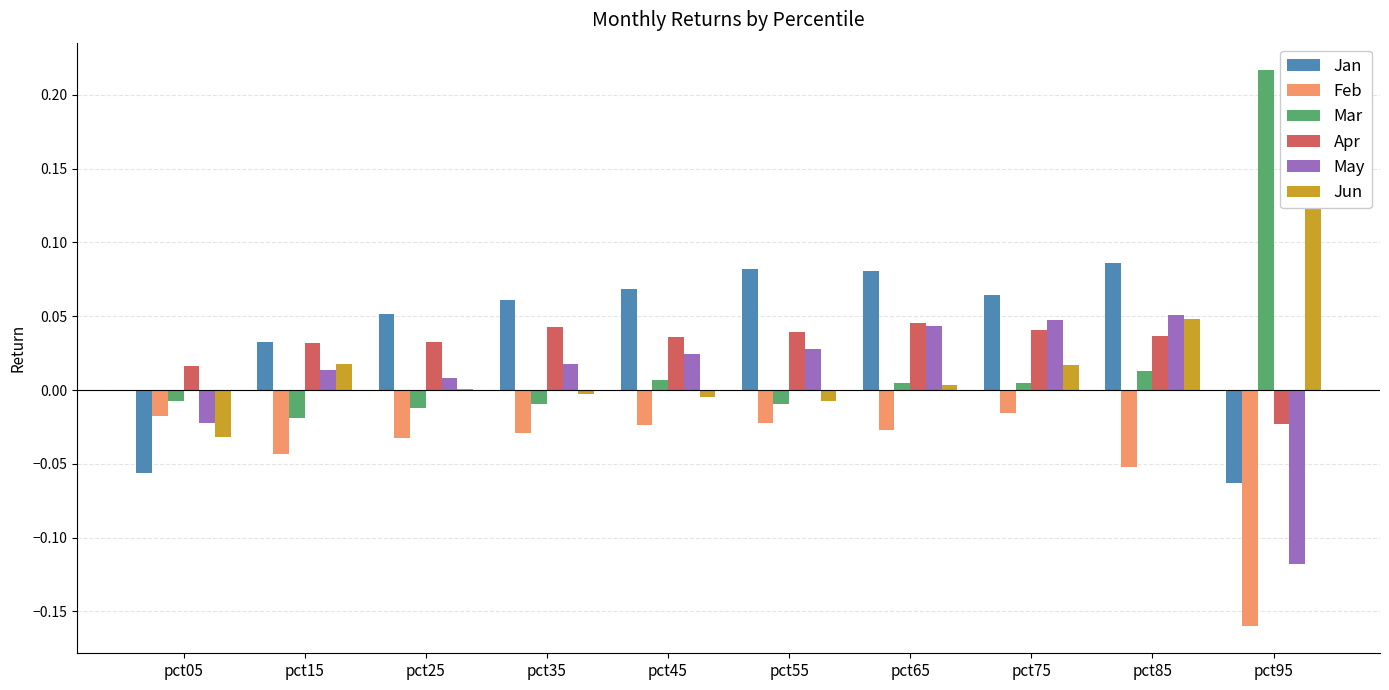

At which label is Apr closest to 0?

pct05